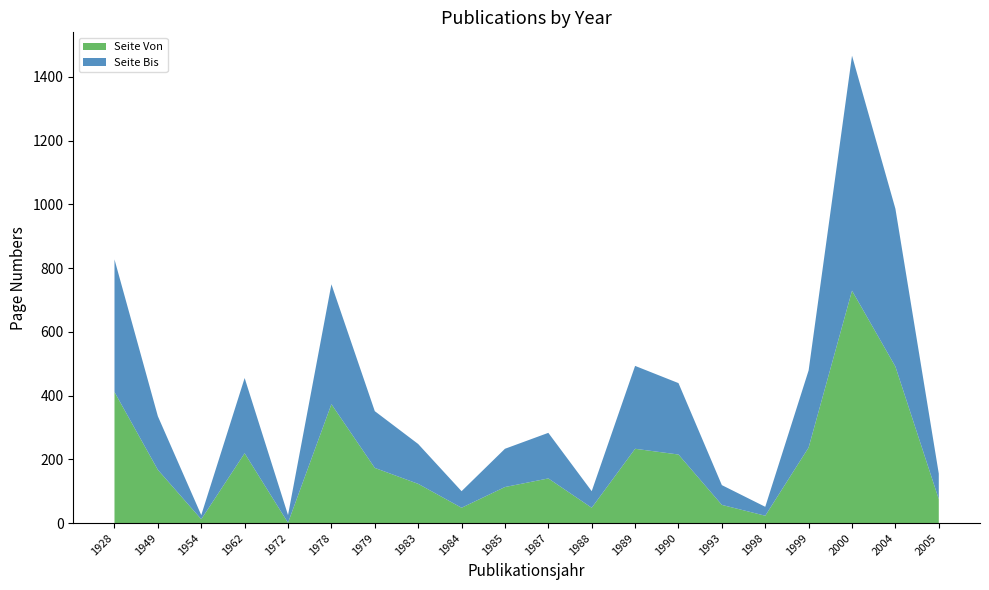

Reading left to right, extract all data points from this chart.

Seite Von: 1928=411	1949=167	1954=12	1962=219	1972=1	1978=373	1979=173	1983=123	1984=48	1985=113	1987=140	1988=48	1989=233	1990=215	1993=57	1998=23	1999=237	2000=729	2004=491	2005=75
Seite Bis: 1928=416	1949=168	1954=13	1962=236	1972=24	1978=376	1979=178	1983=125	1984=52	1985=120	1987=143	1988=52	1989=260	1990=224	1993=62	1998=28	1999=242	2000=737	2004=495	2005=80